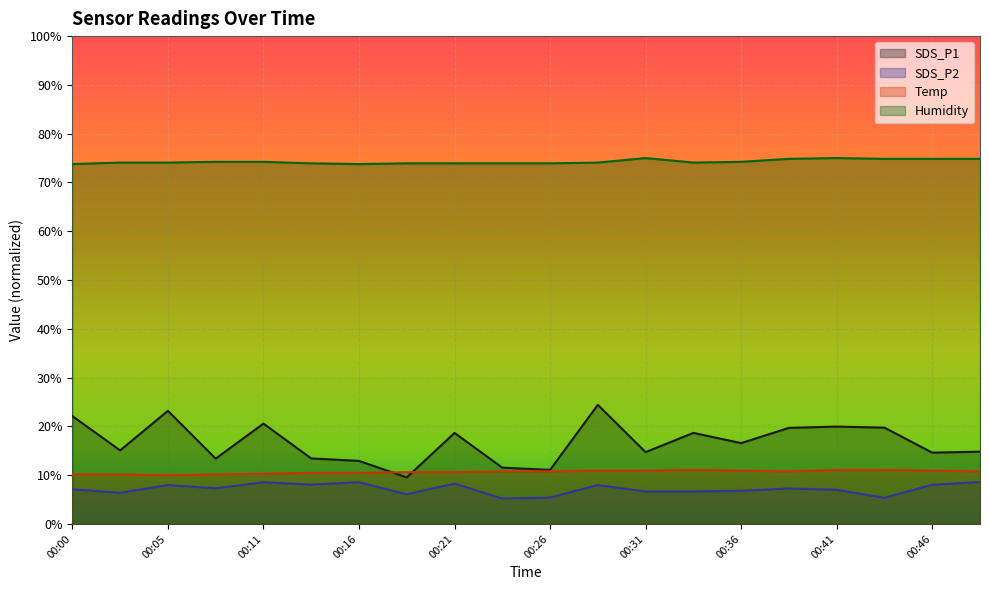

Rank the series at 00:48 from lowest to highest value.

SDS_P2, Temp, SDS_P1, Humidity